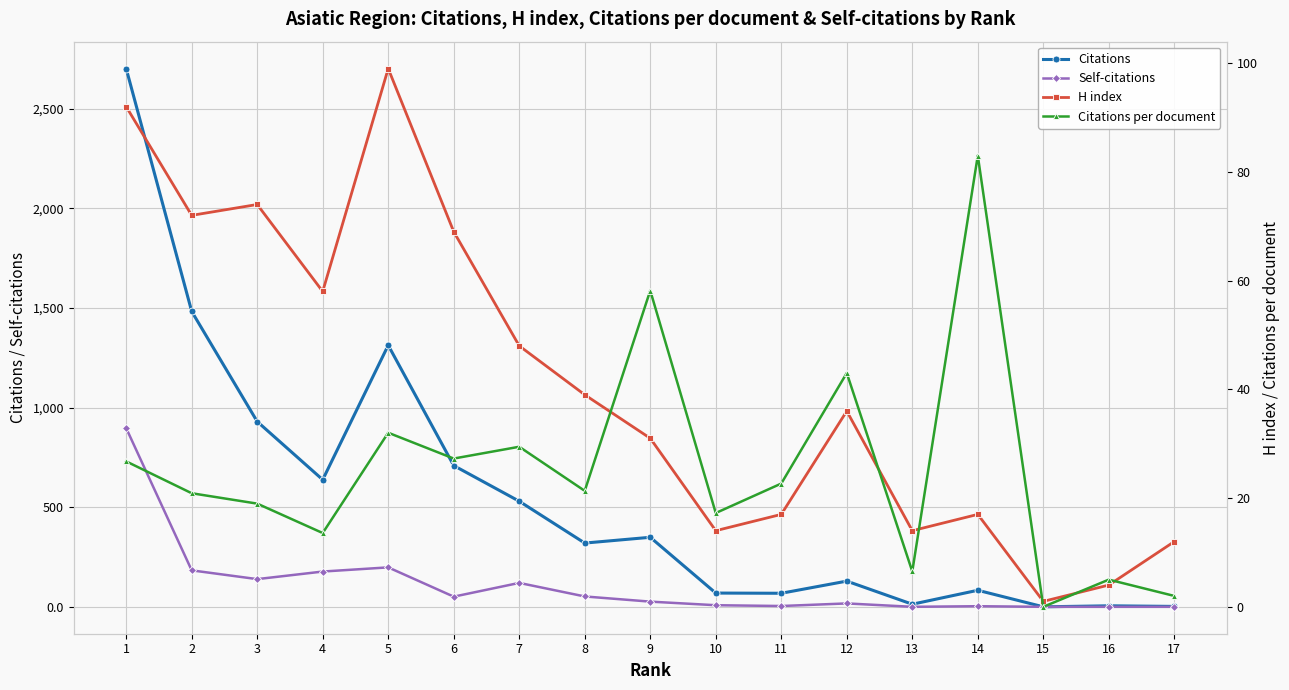

What is the greatest value displayed?

2702.0